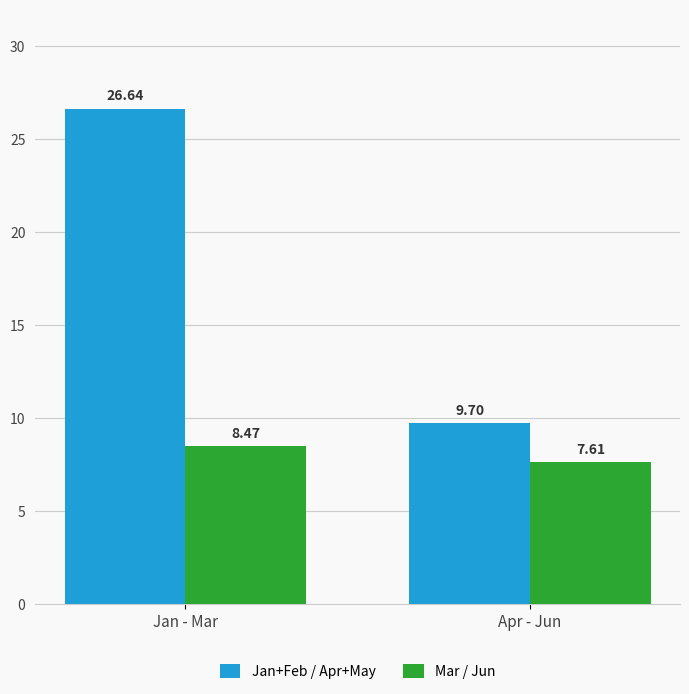

True or false: Jan+Feb / Apr+May has a value of 26.6 at Jan - Mar.

True